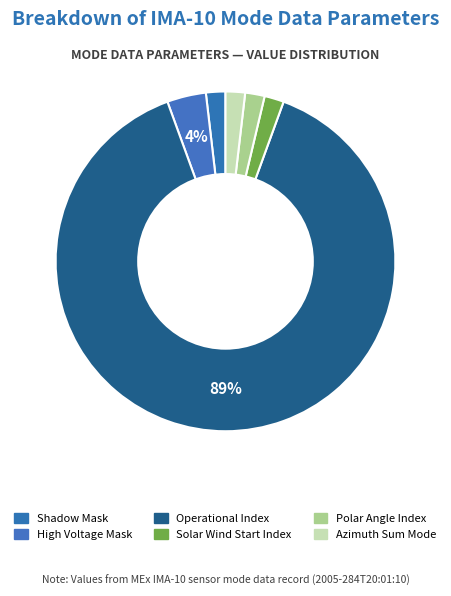

How many segments does this pie chart have?

6